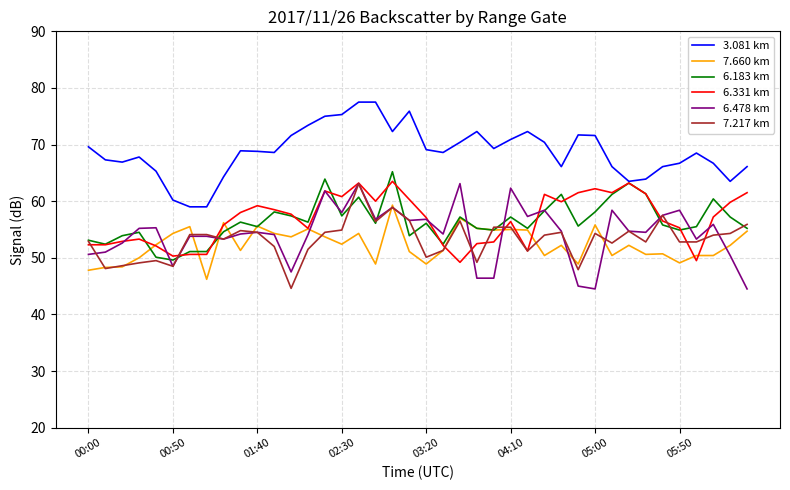

What is the maximum value shown in the chart?

77.5